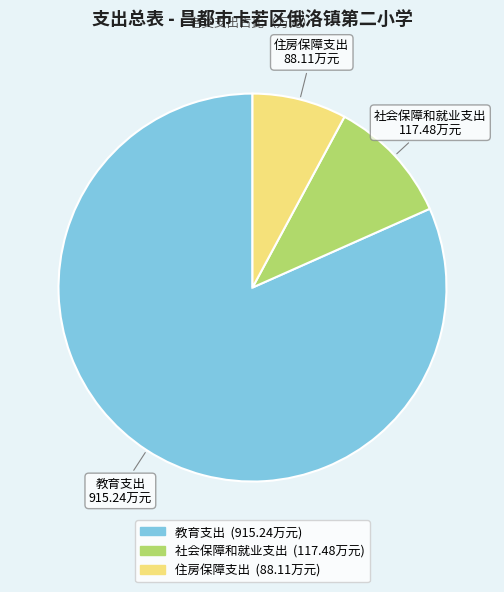

Is there any slice that represents more than half of the pie?

Yes